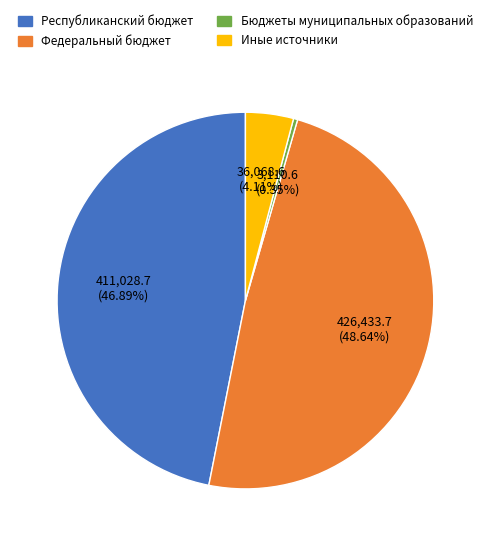

How many segments does this pie chart have?

4